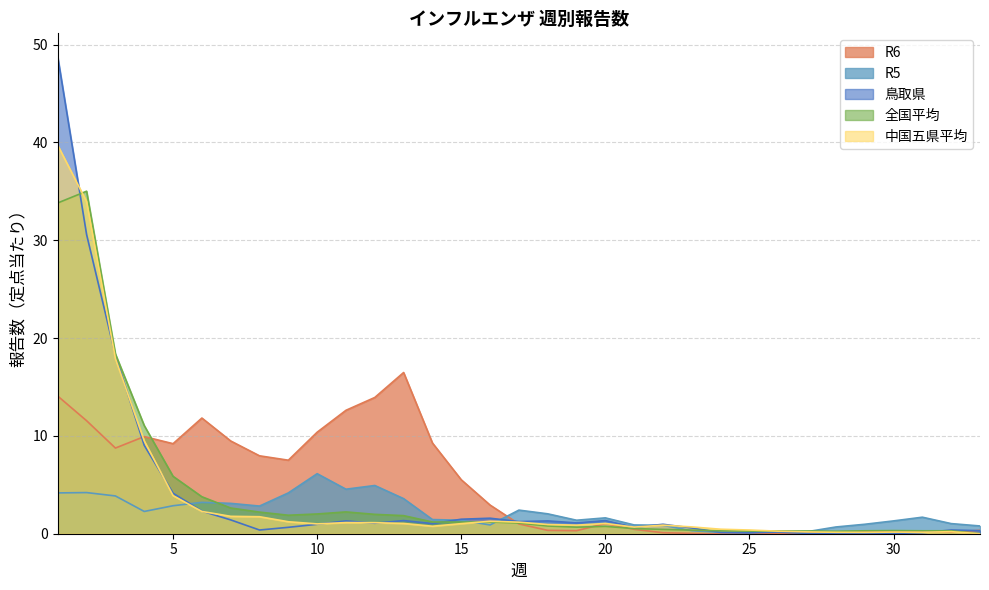

At which category does 全国平均 reach its first local valley?

9